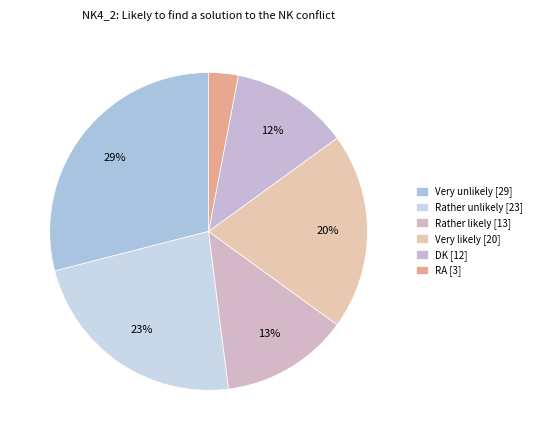

What is the change in value from Very unlikely to Rather likely?

-16